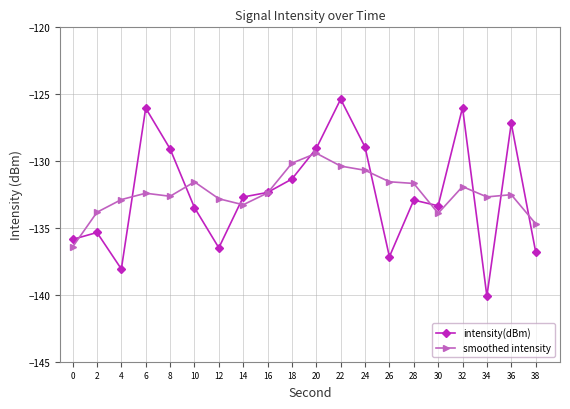

At 6, list the series in order from largest to smallest.

intensity(dBm), smoothed intensity